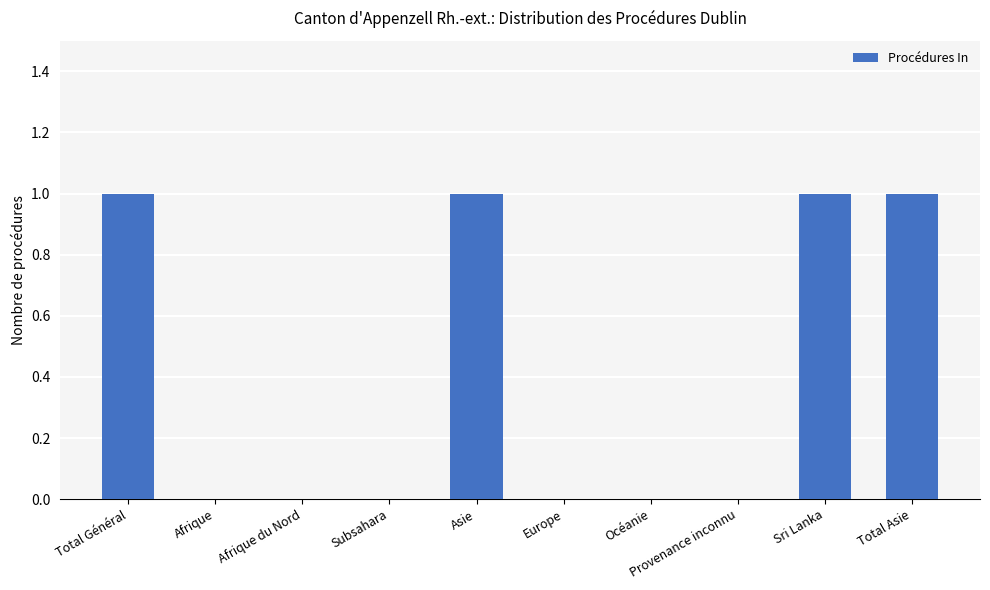

True or false: the data shows 1 at Total Général.

True